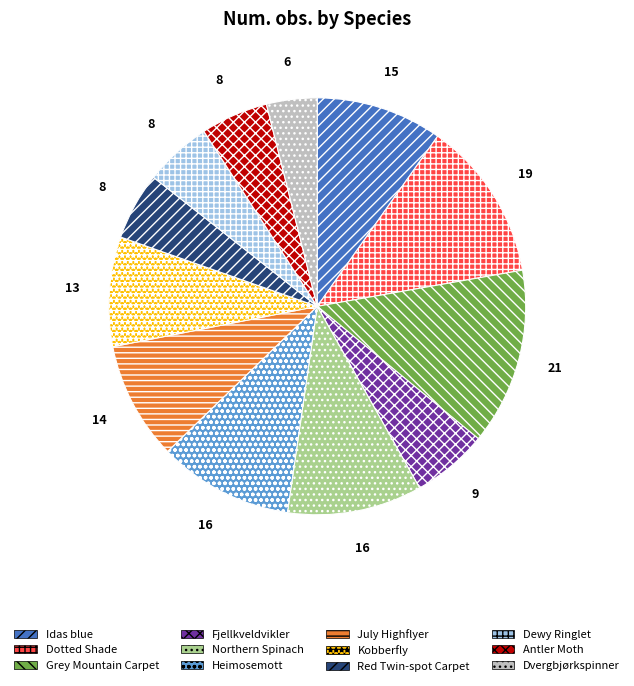

Is there any slice that represents more than half of the pie?

No